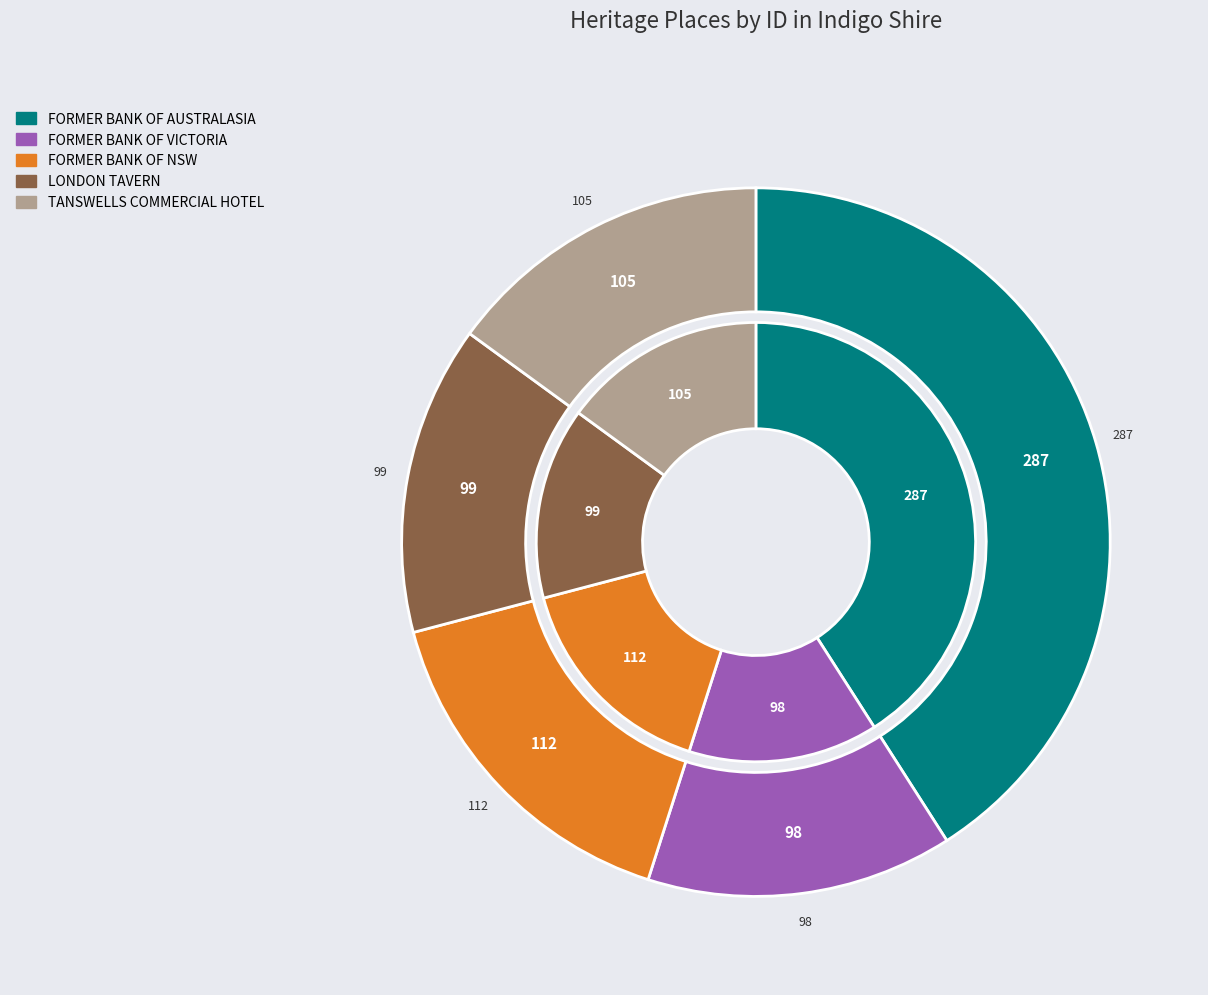

Rank the categories by value from lowest to highest.

FORMER BANK OF VICTORIA, LONDON TAVERN, TANSWELLS COMMERCIAL HOTEL, FORMER BANK OF NSW, FORMER BANK OF AUSTRALASIA